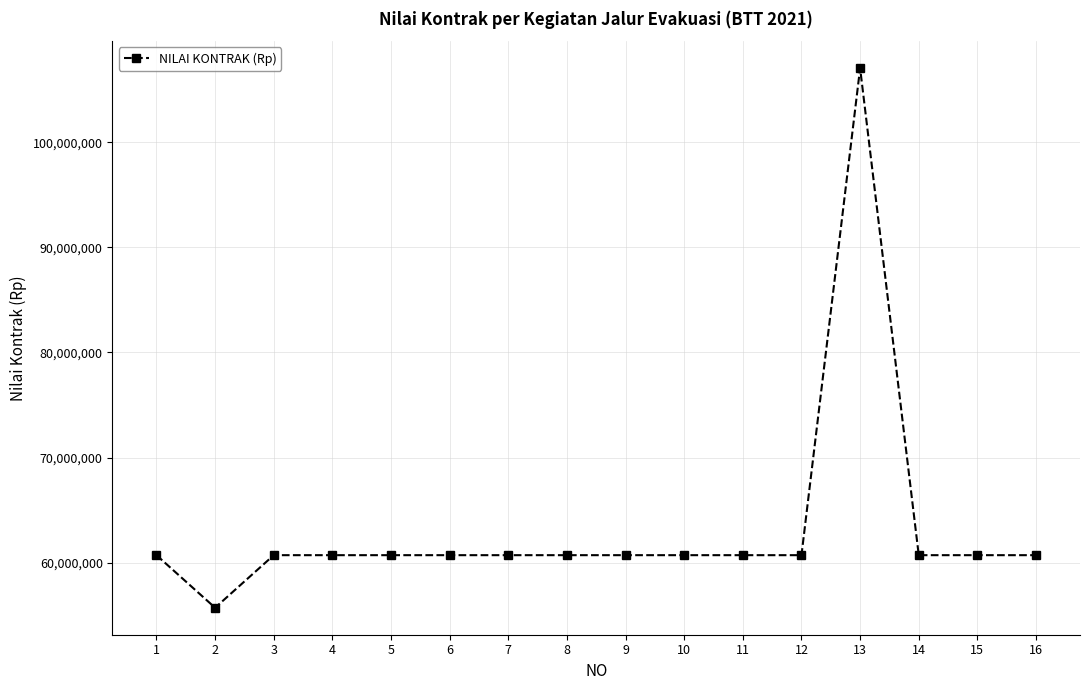

What is the approximate value at 2, to the nearest 50?

55720000